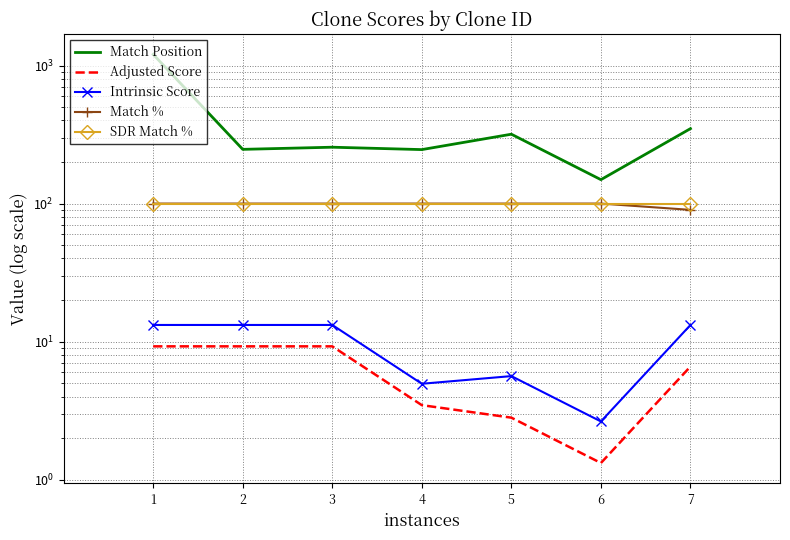

Which series has the widest spread of values?

Match Position